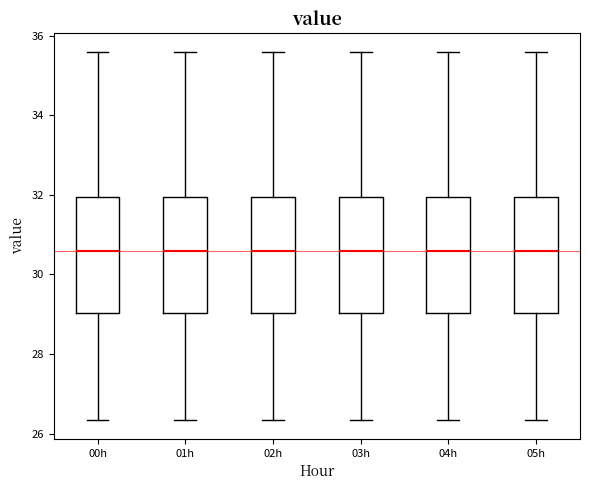

Reading left to right, transcribe this box plot: for each box, give where its median line is, the range the box spans, and where its two whiskers end, as read against the y-axis. The values are not printed on the chart, so give them approximately, as read against the axis.

00h: median 30.6, box 29.0 to 32.0, whiskers 26.4 to 35.6
01h: median 30.6, box 29.0 to 32.0, whiskers 26.4 to 35.6
02h: median 30.6, box 29.0 to 32.0, whiskers 26.4 to 35.6
03h: median 30.6, box 29.0 to 32.0, whiskers 26.4 to 35.6
04h: median 30.6, box 29.0 to 32.0, whiskers 26.4 to 35.6
05h: median 30.6, box 29.0 to 32.0, whiskers 26.4 to 35.6